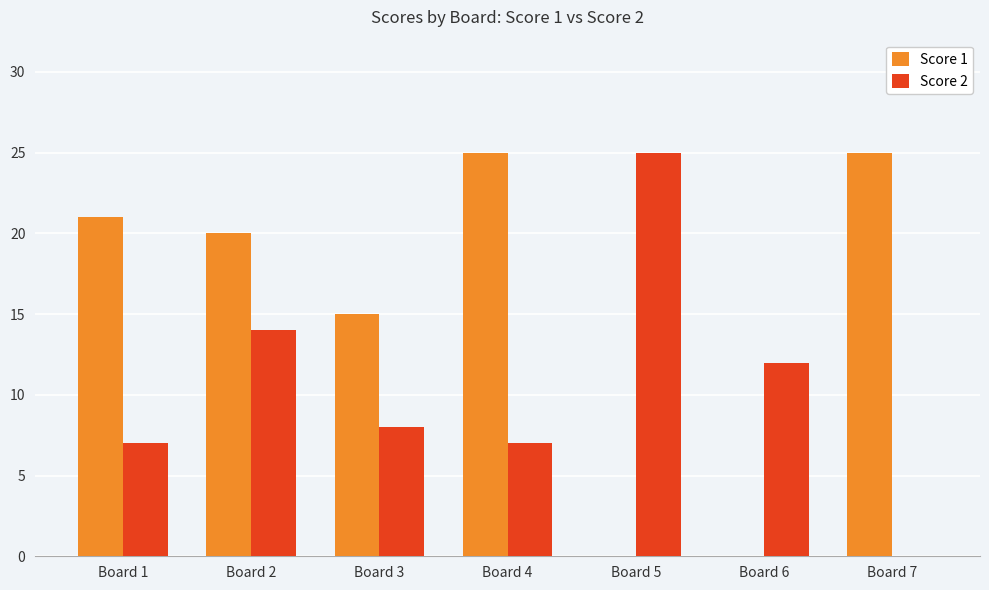

How many values in Score 2 are above zero?

6